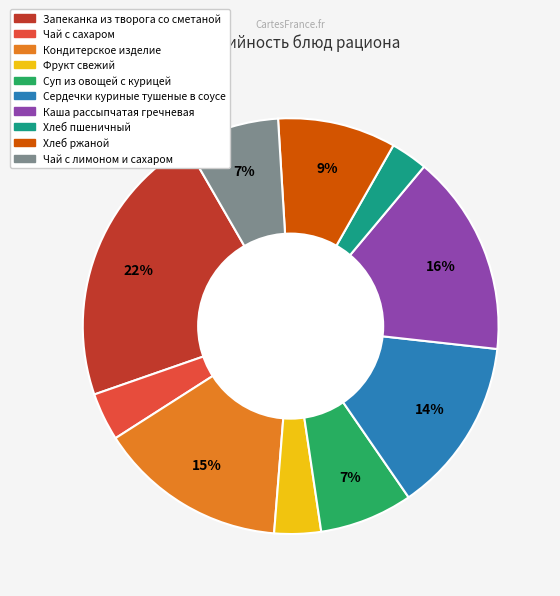

Which slice is the smallest?

Хлеб пшеничный